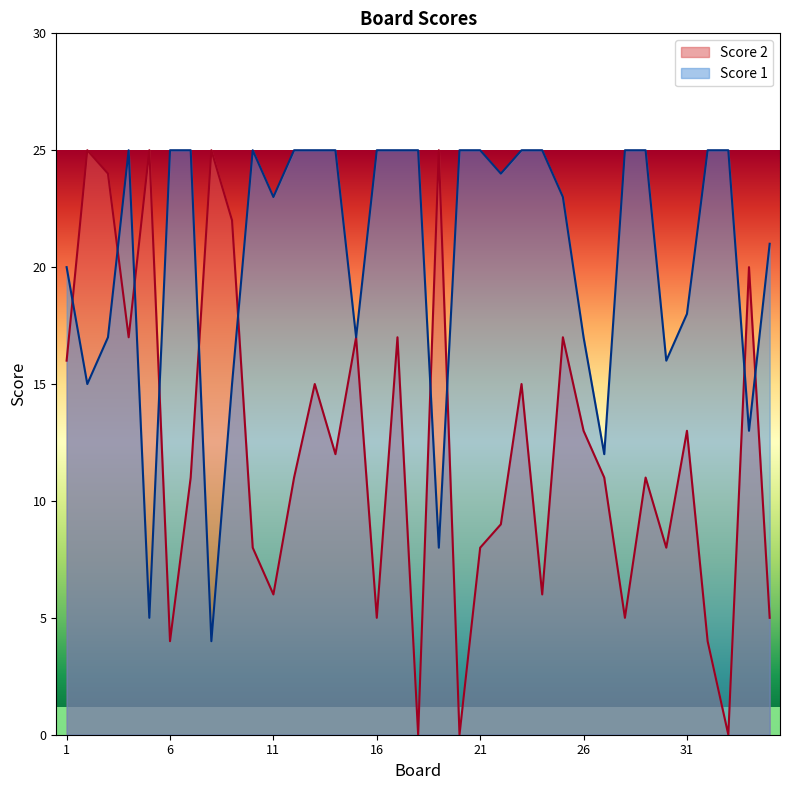

Which series has the largest range (max minus min)?

Score 2